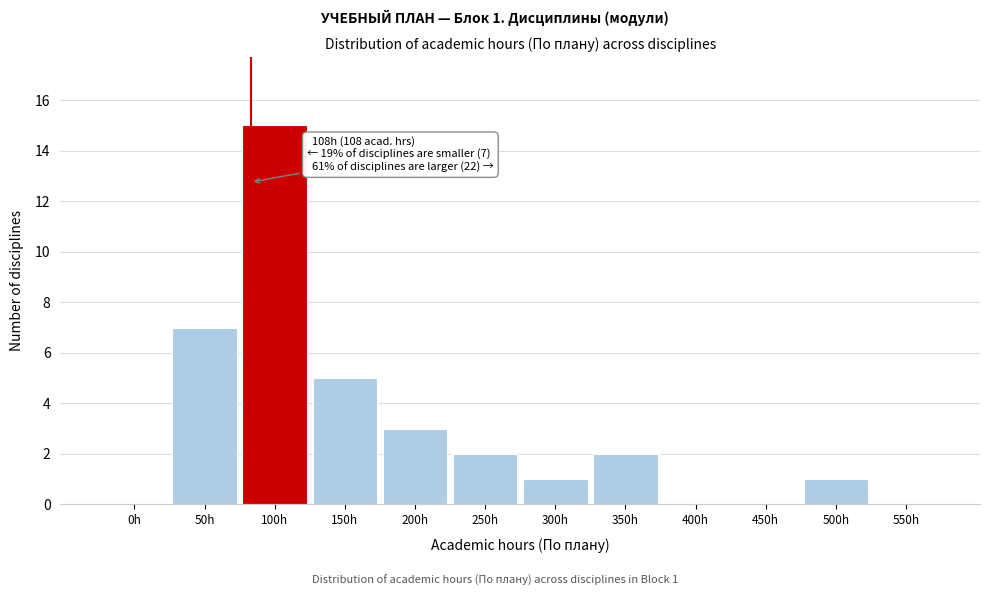

Reading left to right, transcribe all the data shown in this chart.

0h=0	50h=7	100h=15	150h=5	200h=3	250h=2	300h=1	350h=2	400h=0	450h=0	500h=1	550h=0